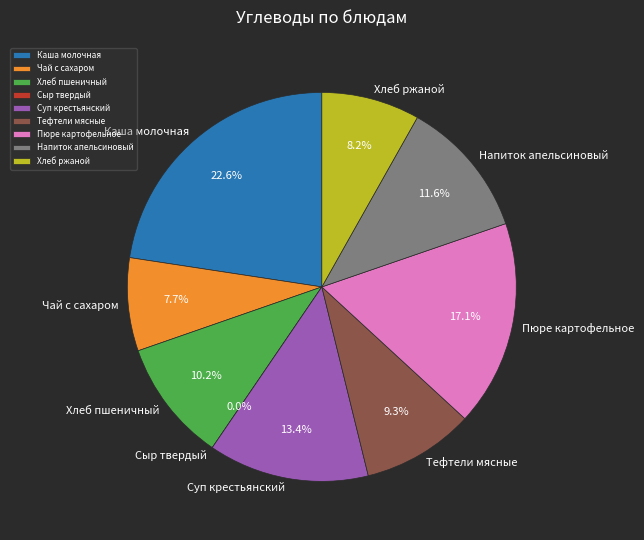

Which category has the smallest portion of the pie?

Сыр твердый